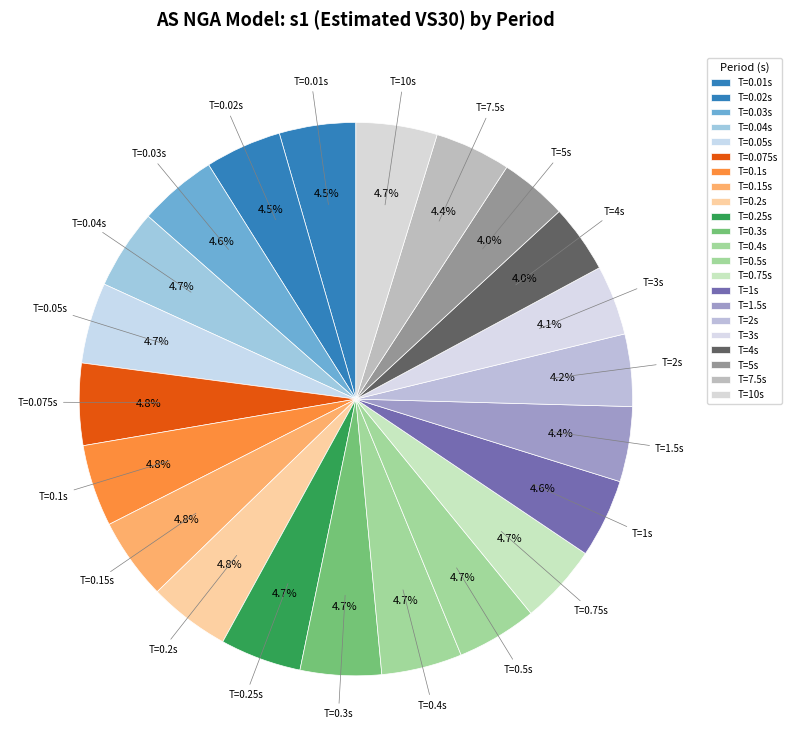

How many slices are in this pie chart?

22